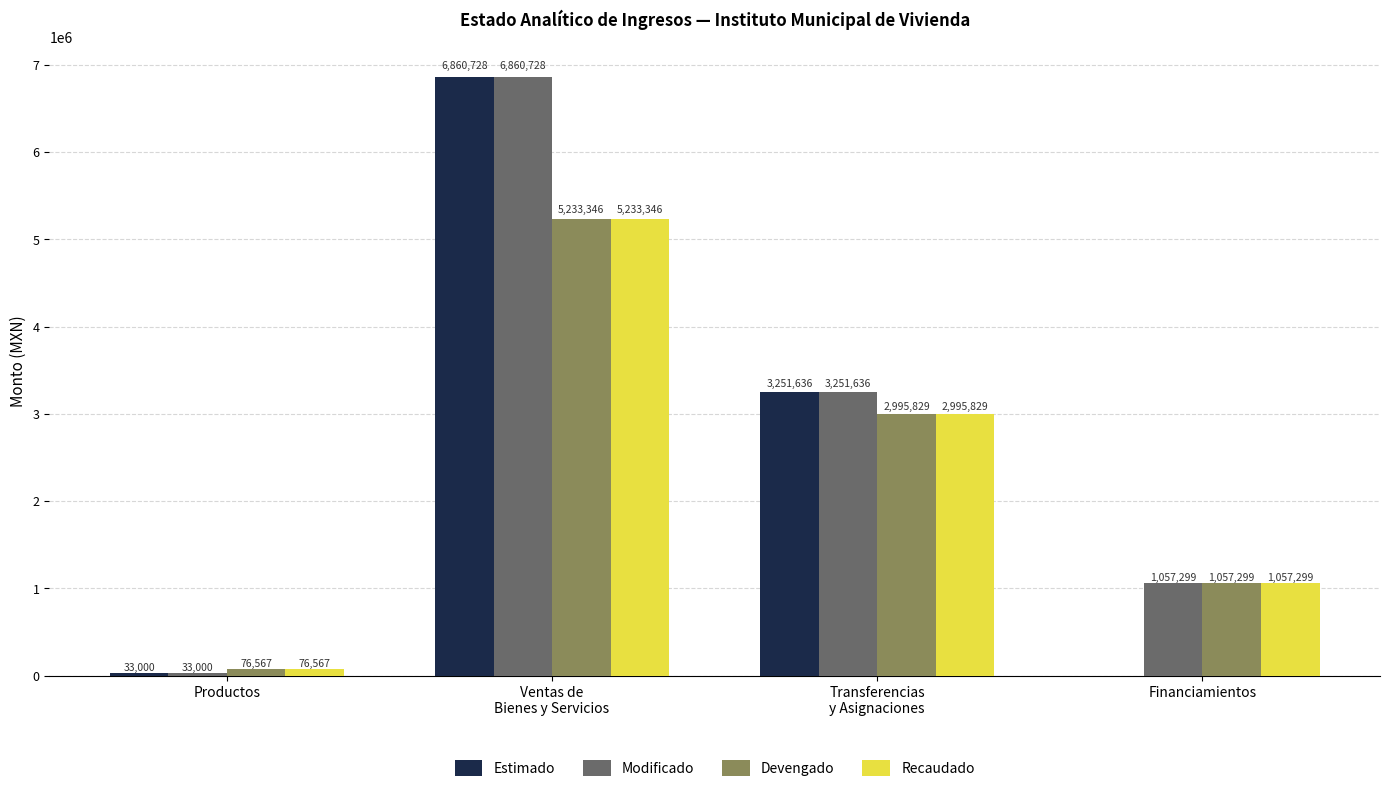

What is the greatest value displayed?

6860727.6